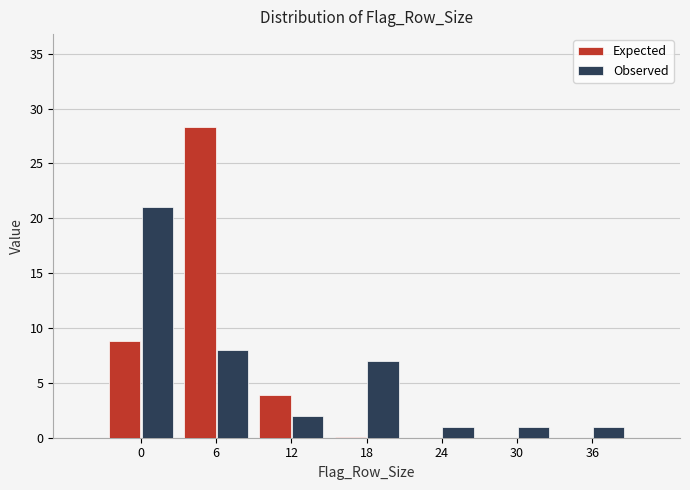

At which category is the sum across all series the highest?

6